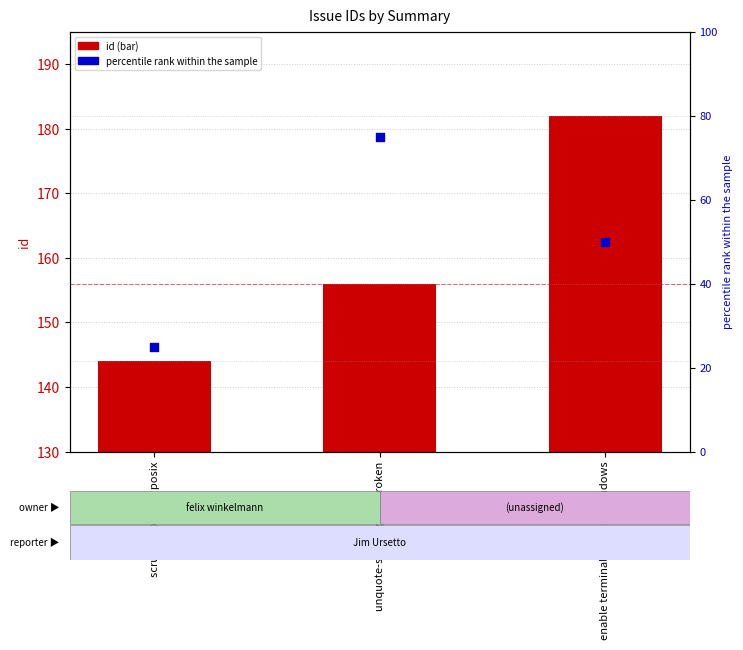

Which series has the largest total across all categories?

id